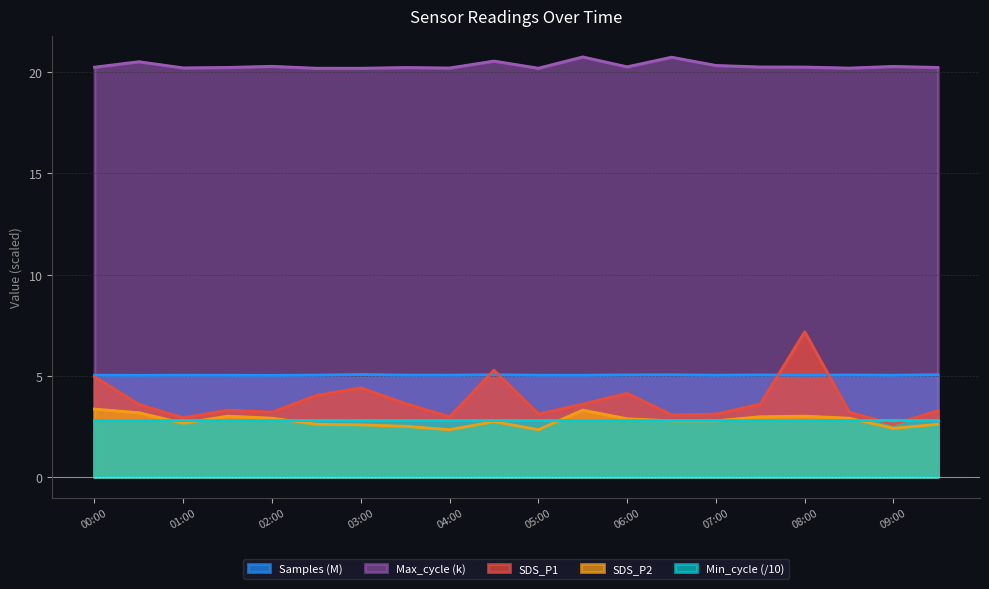

Which series ends up on top after the final intersection of Samples and SDS_P1?

Samples